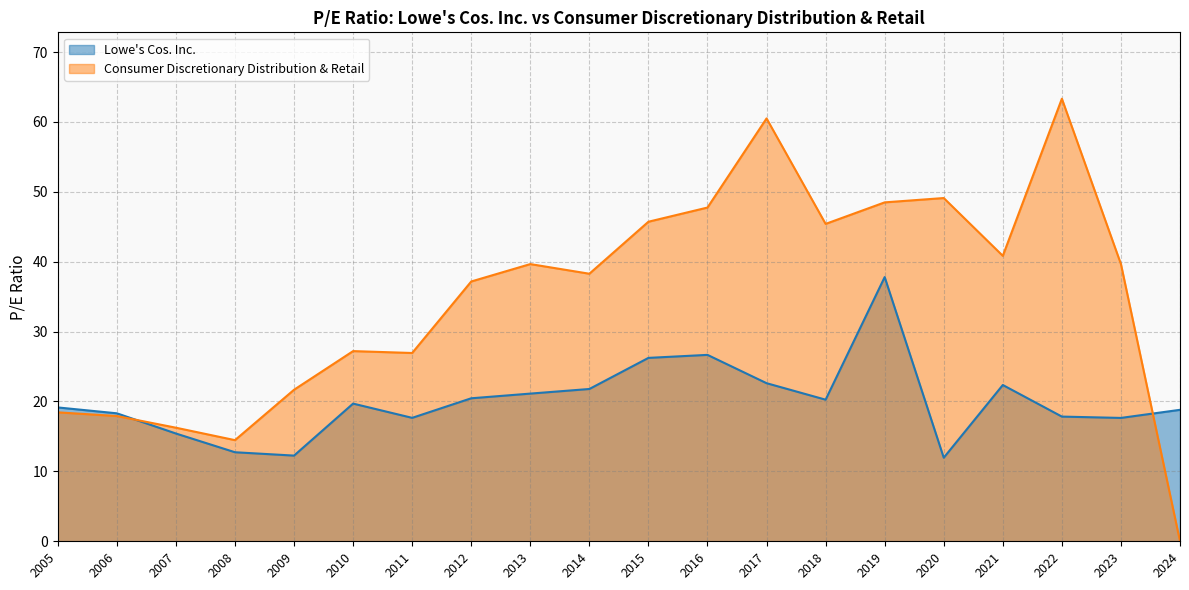

Rank the series by their average value, from highest to lowest.

Consumer Discretionary Distribution & Retail, Lowe's Cos. Inc.